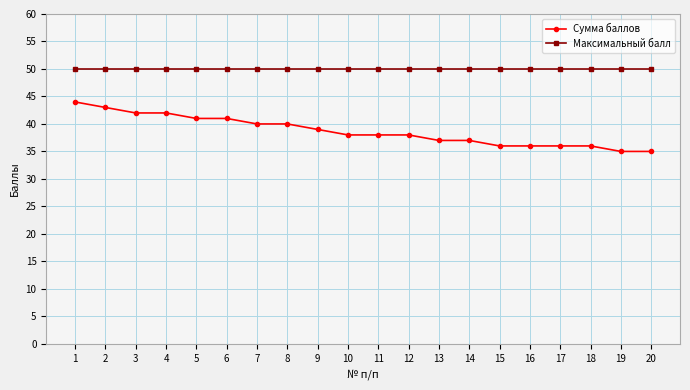

What is the value of the Сумма баллов point at the 19th from the left?

35